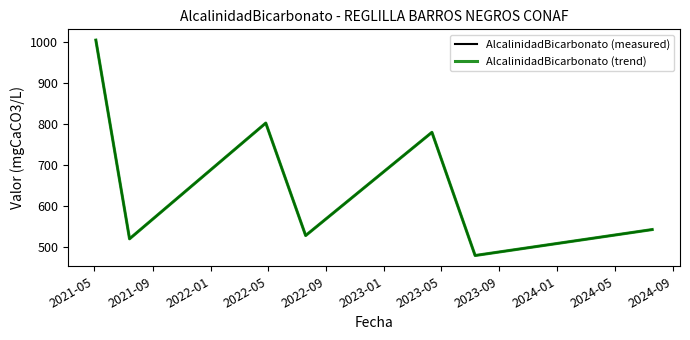

At how many categories does at least one series exceed 611?

3